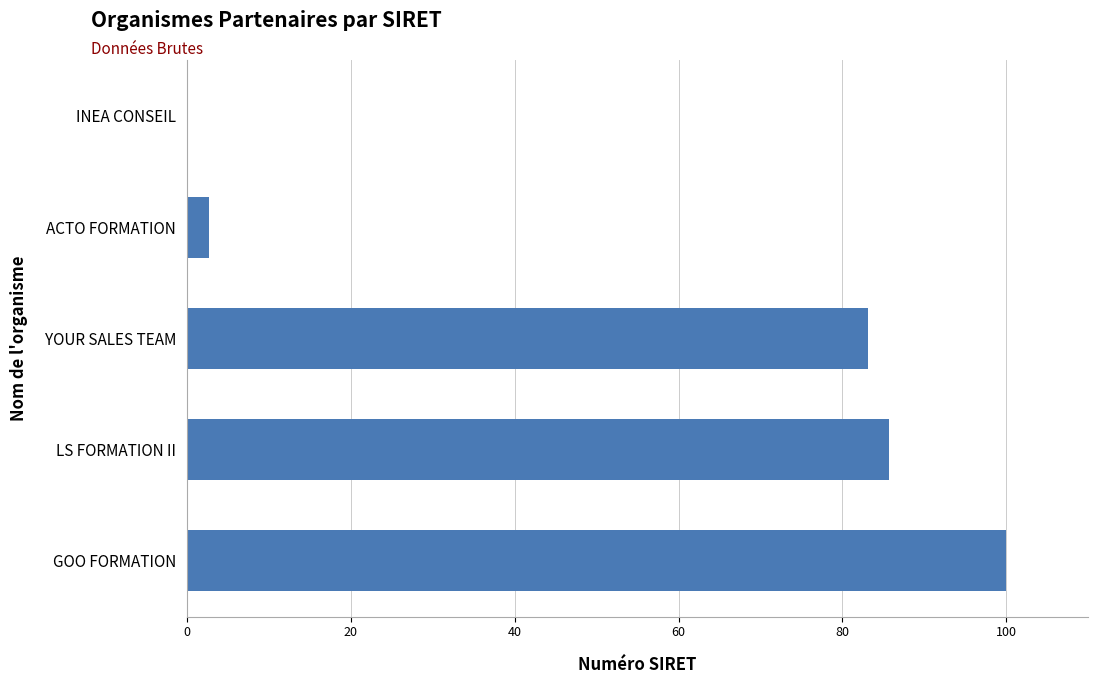

True or false: the data shows 47.7 at GOO FORMATION.

False